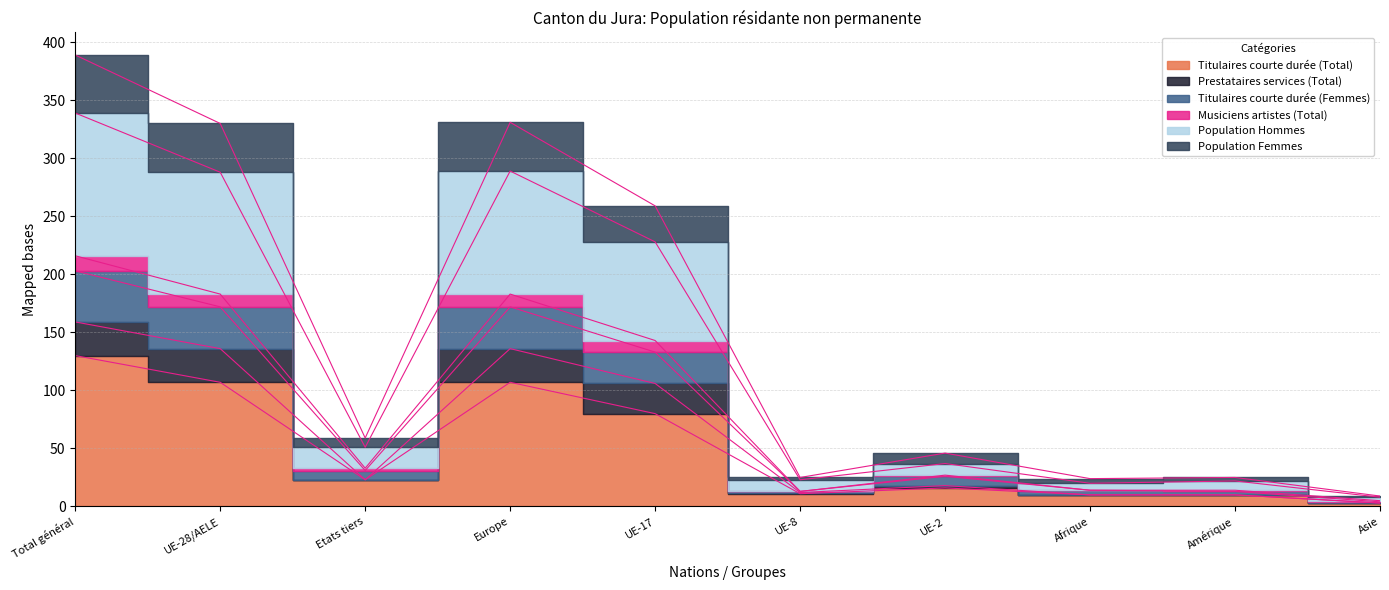

What is the label of the 10th point from the left?

Asie